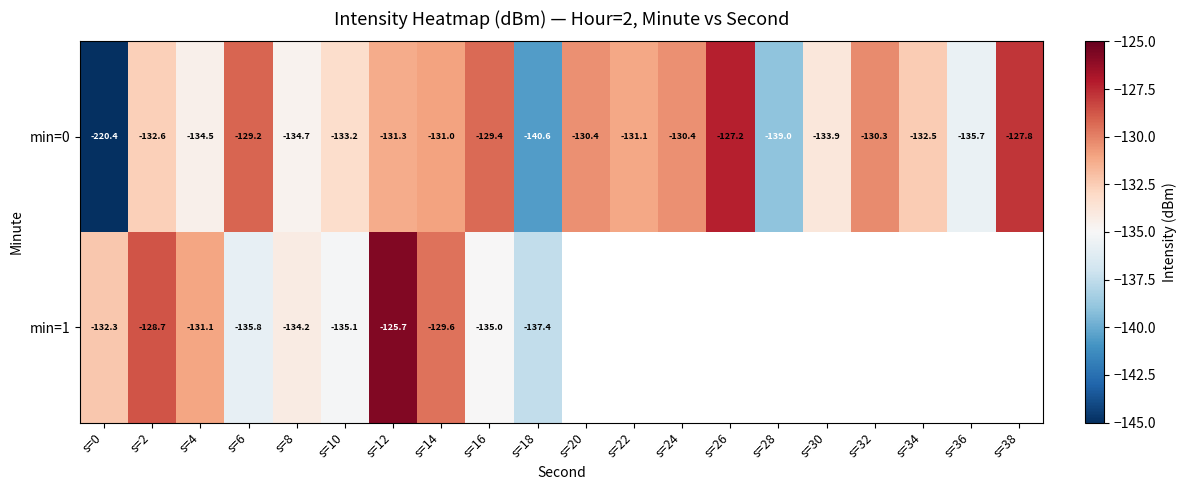

At which label does min=0 first exceed -131?

s=6